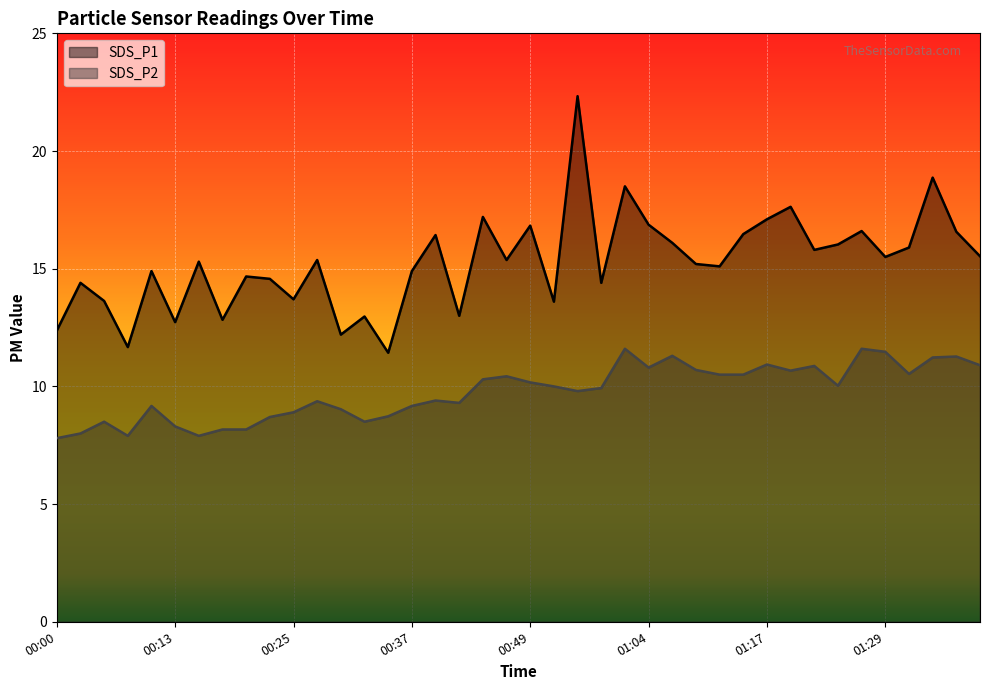

Count the number of data series in this chart.

2